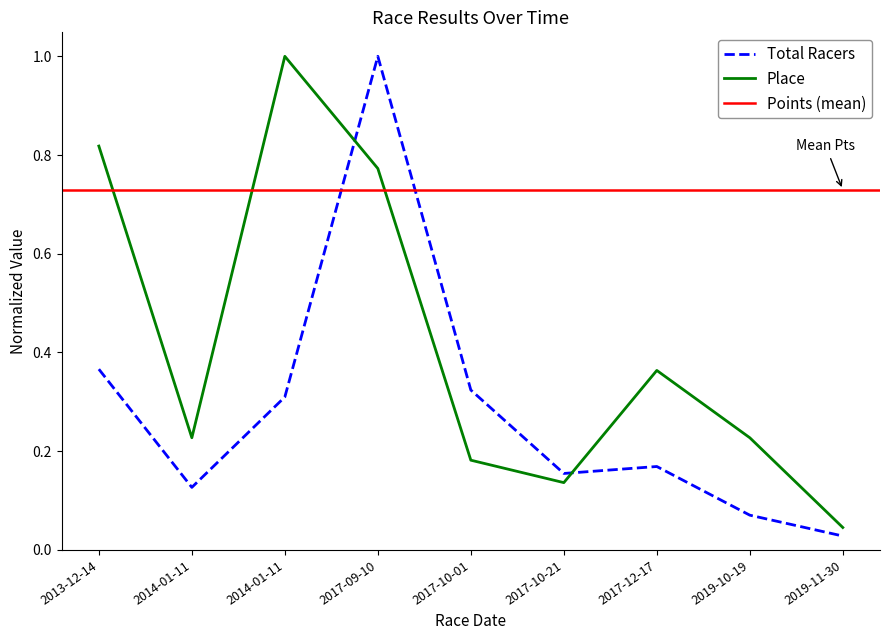

At which category is the sum across all series the highest?

2017-09-10